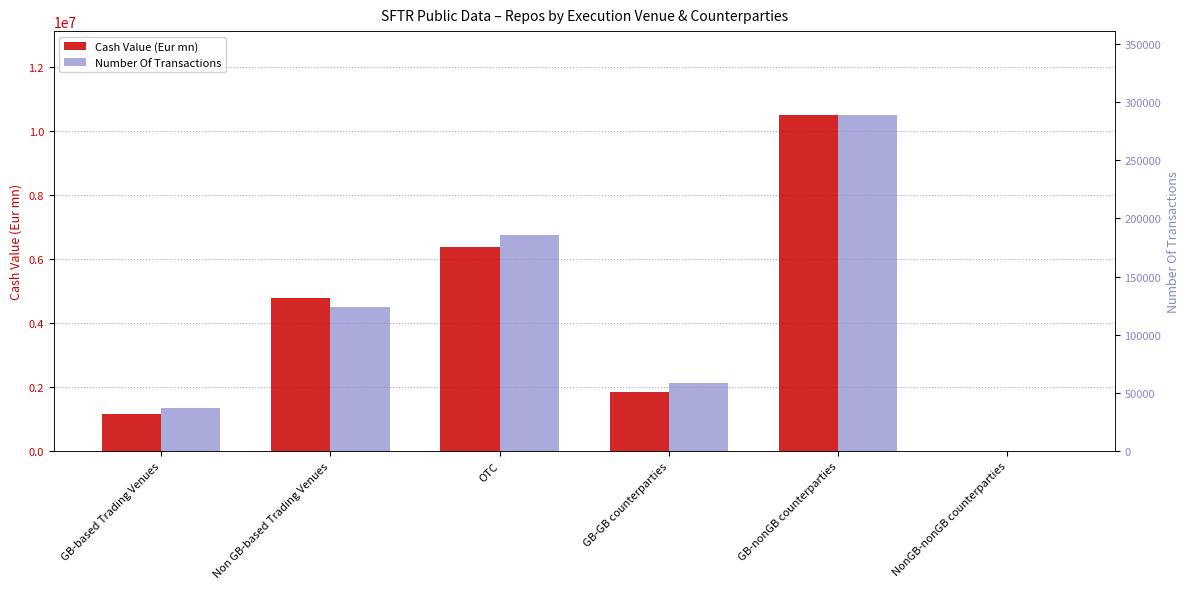

What is the difference between the highest and lowest values at Non GB-based Trading Venues?

4653651.5